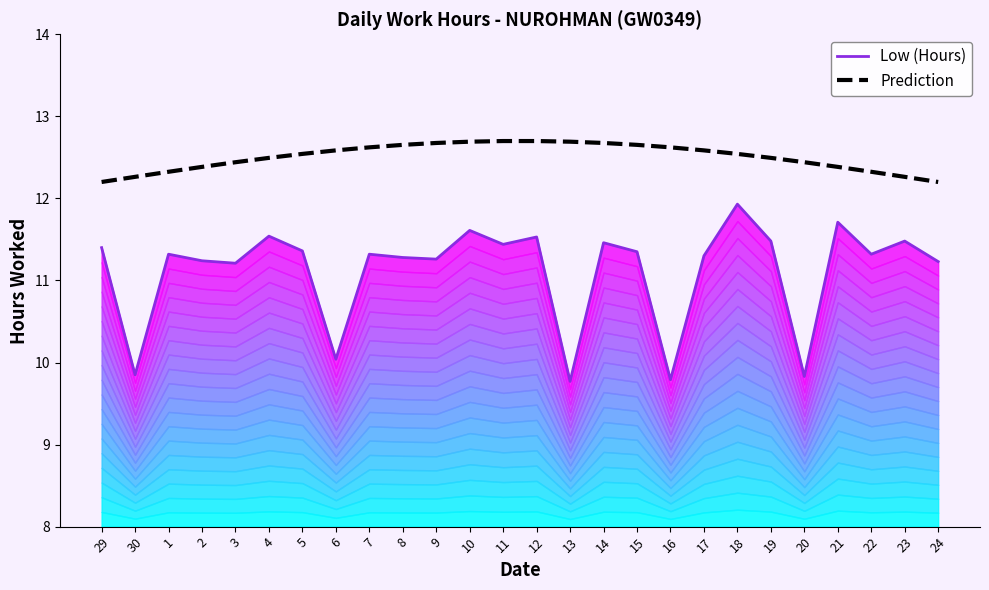

List the series in order of their overall mean, lowest first.

Low (Hours), Prediction